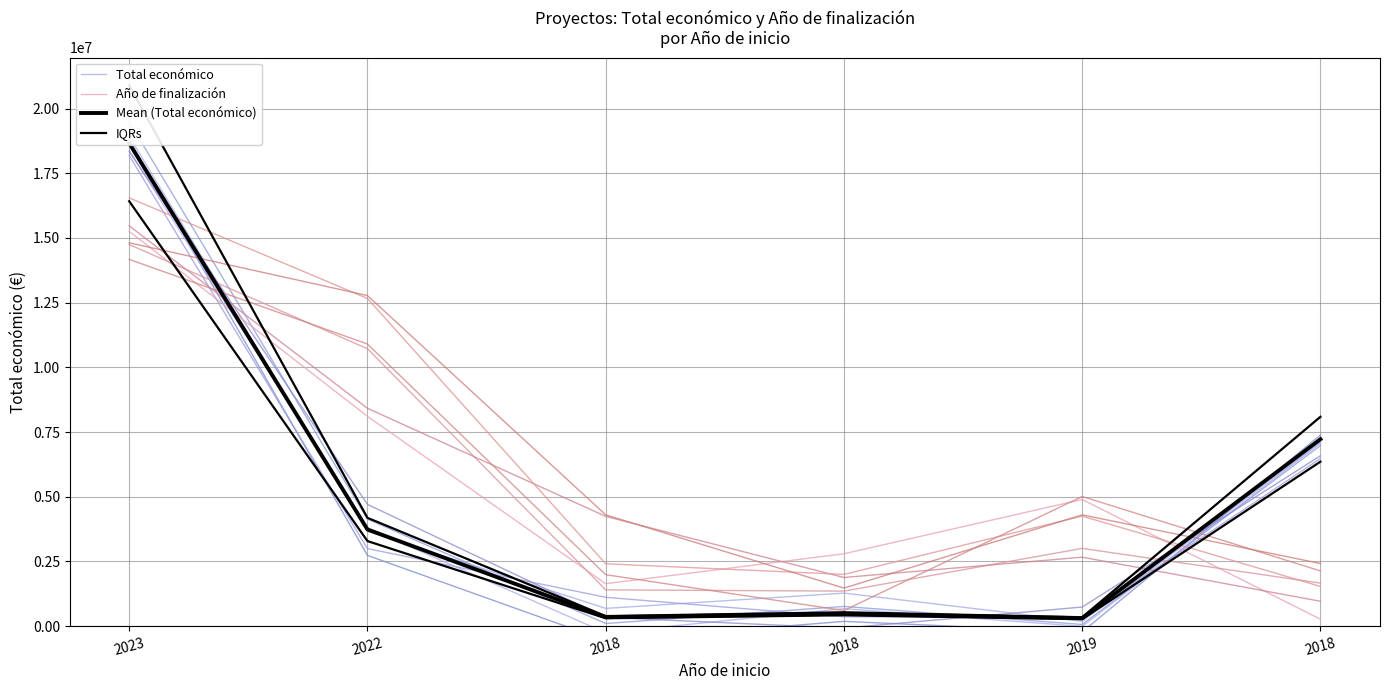

What is the sum of the Total económico values at 2022 and 2023?

22580757.6